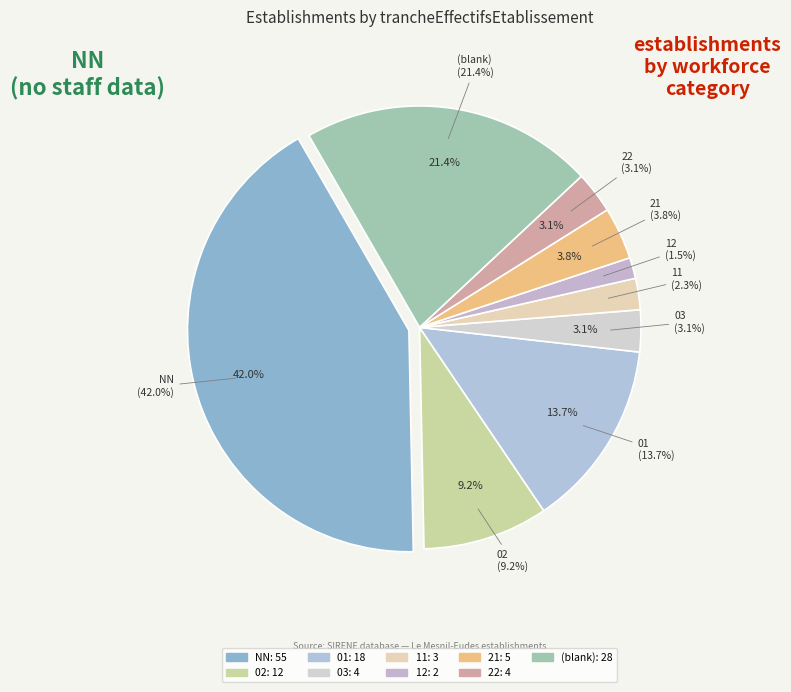

Is it true that NN is 64% of the pie?

False